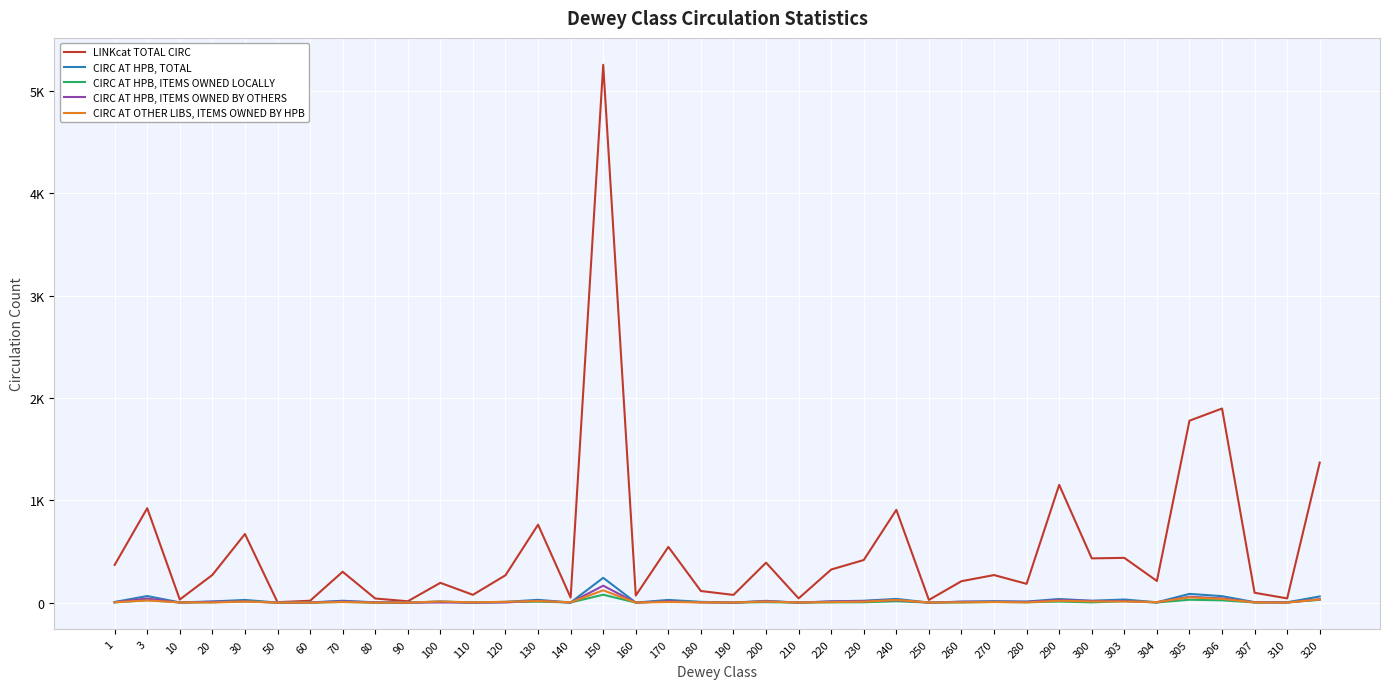

True or false: CIRC AT HPB, ITEMS OWNED LOCALLY has more than 2 points higher than both neighbors.

True